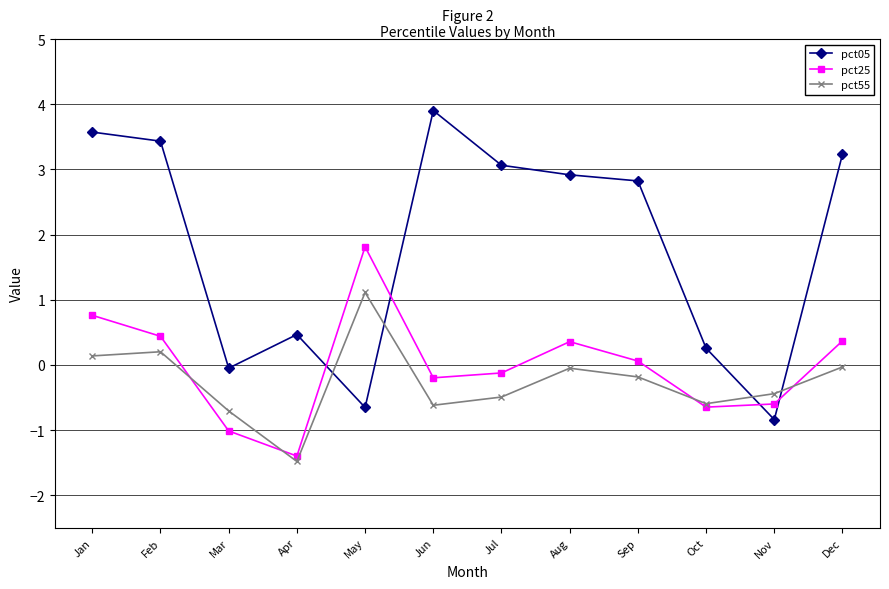

Is it true that pct05 equals 0.3 at Oct?

True